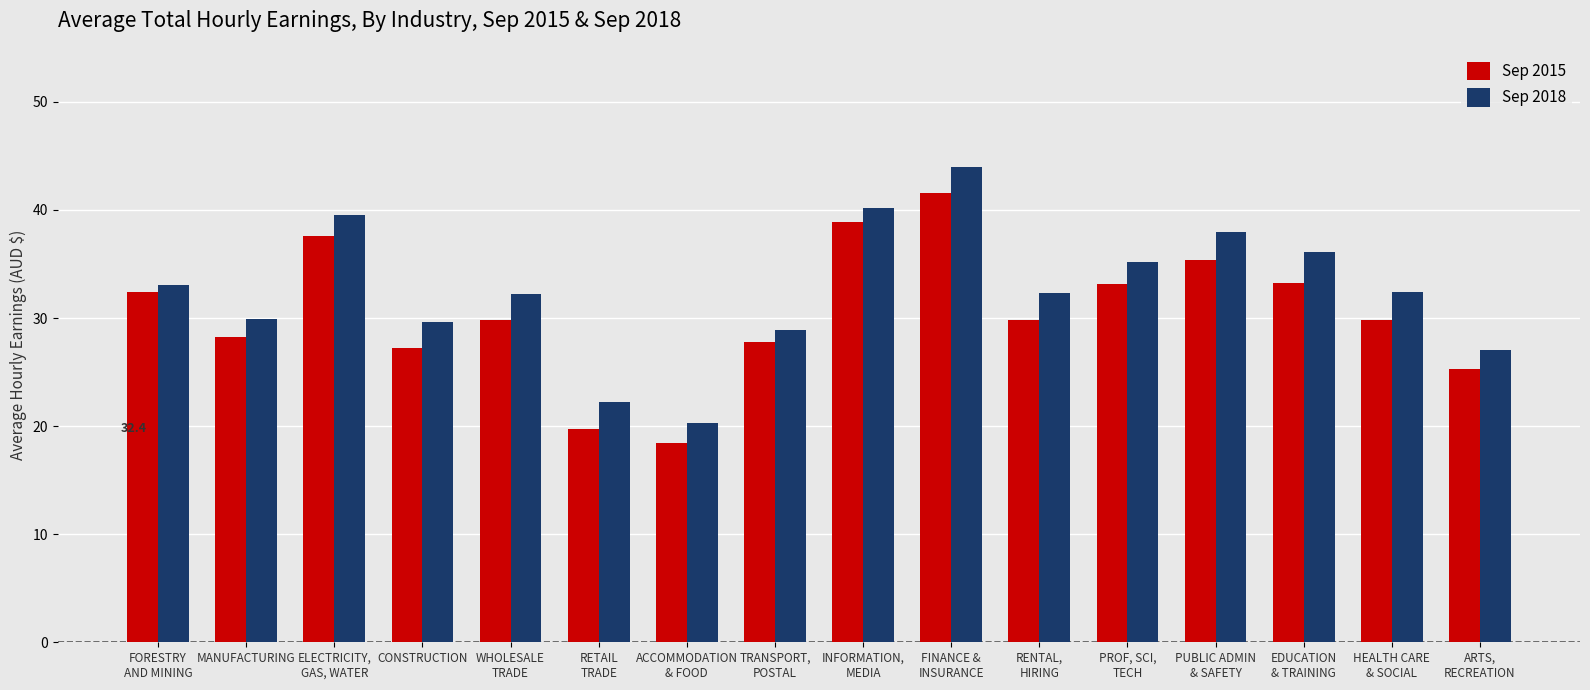

At how many categories does at least one series exceed 31?

10